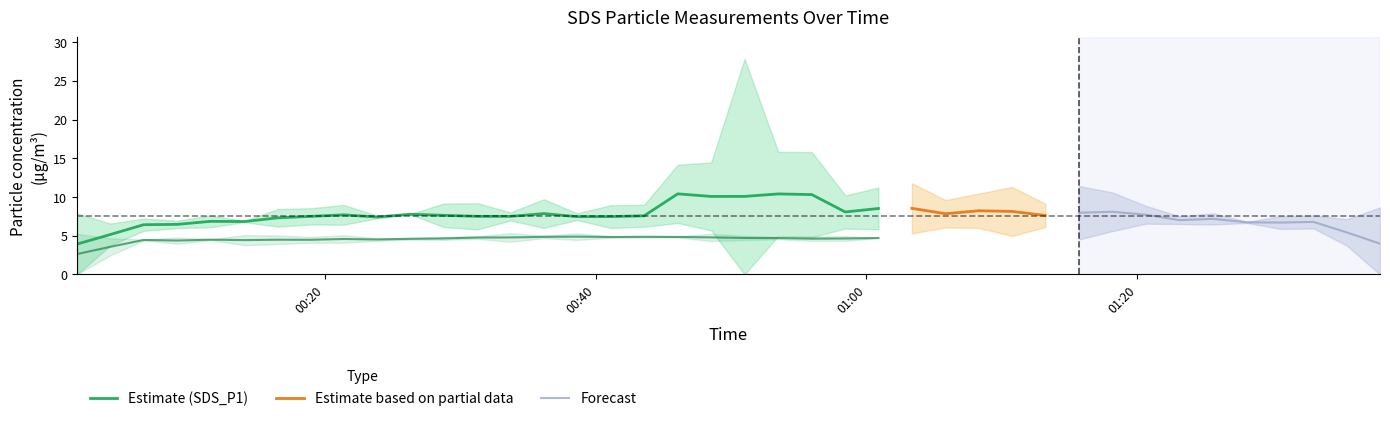

What is the maximum value for Estimate (SDS_P1)?

10.4